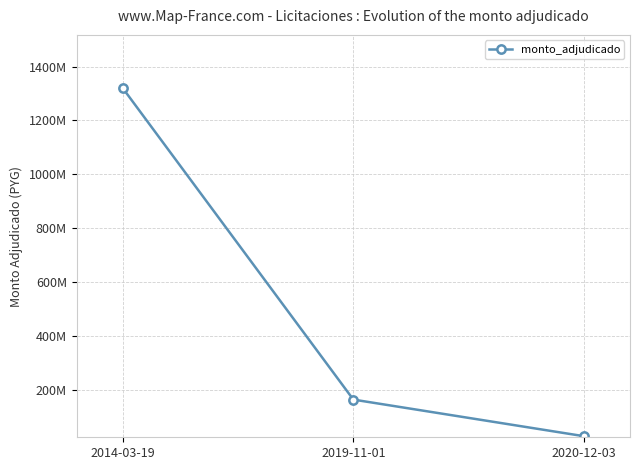

Rank the categories by value from lowest to highest.

2020-12-03, 2019-11-01, 2014-03-19